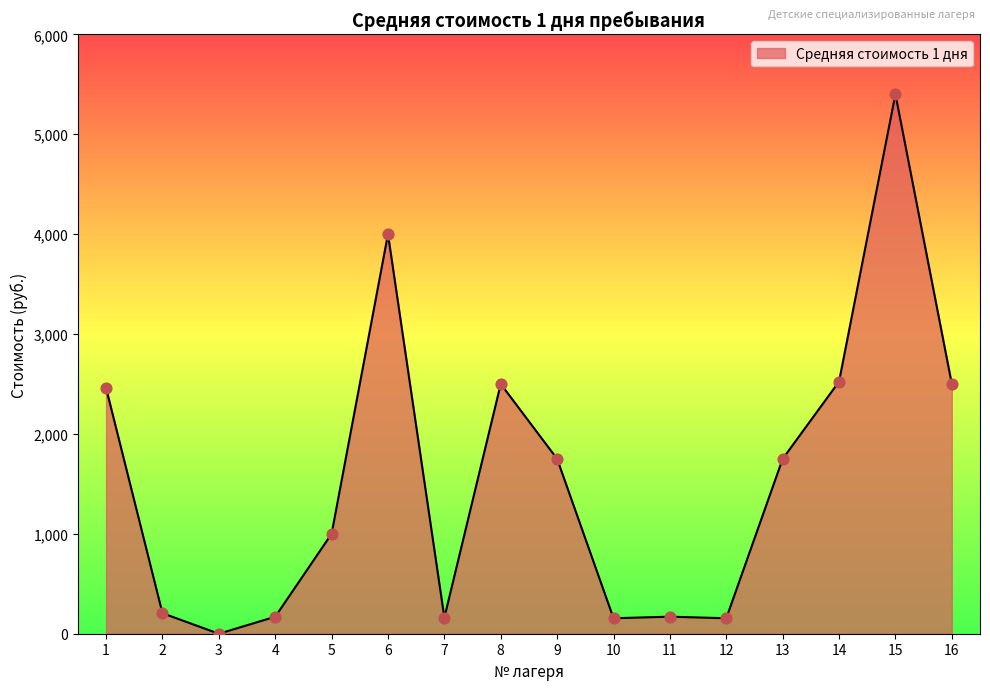

What is the change in value from 1 to 9?

-710.0